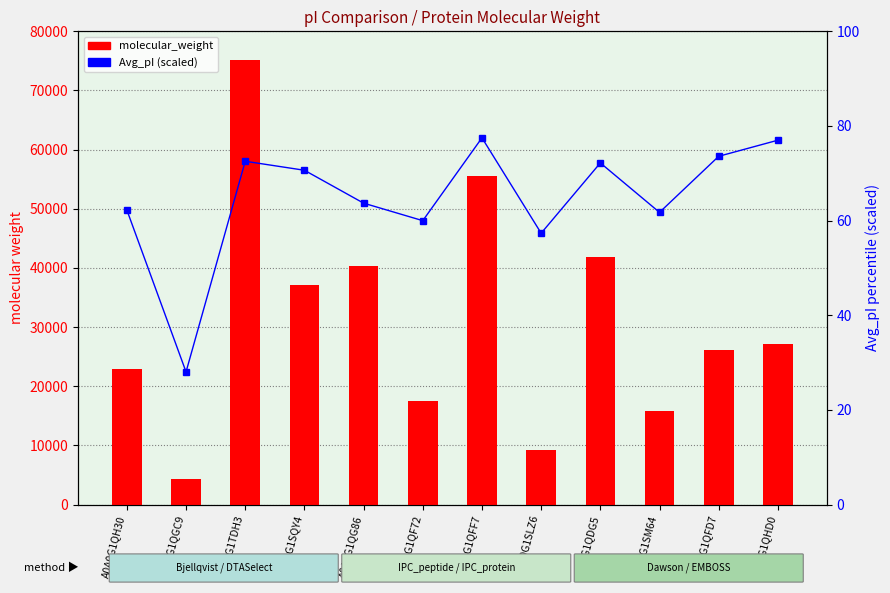

The value of molecular_weight at A0A0G1SM64 is 24610.3. True or false?

False